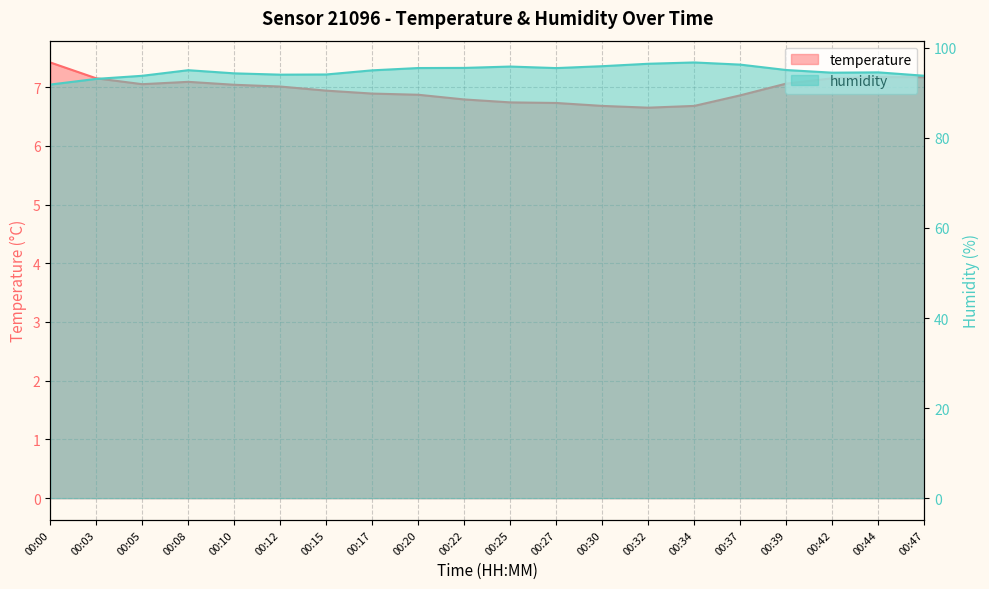

Which series has the widest spread of values?

humidity